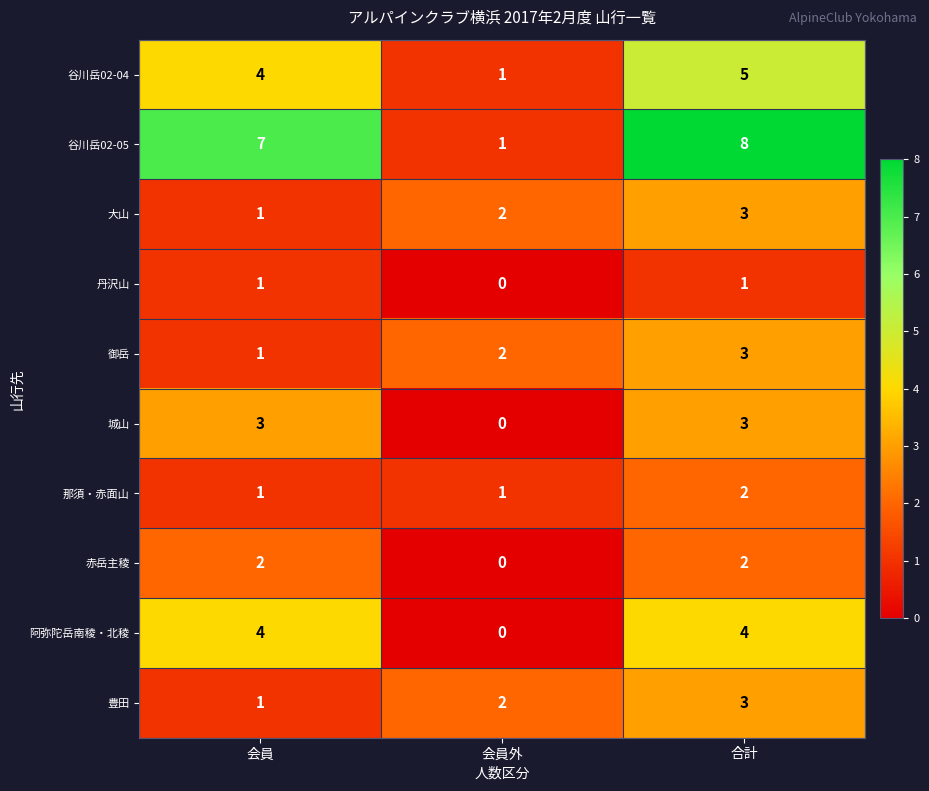

How many distinct data groups are displayed?

10